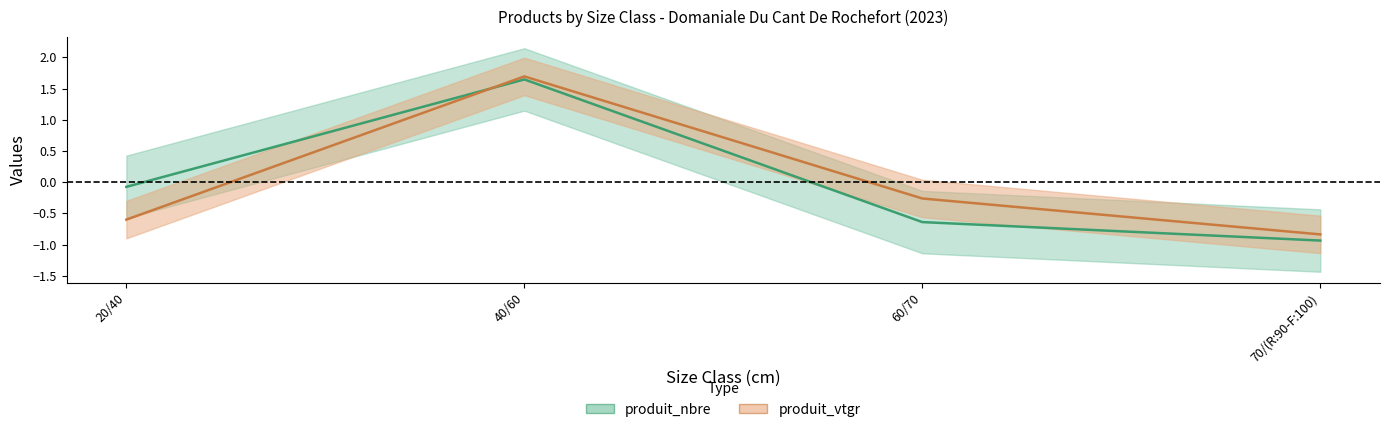

The produit_vtgr series shows -0.6 at 20/40. True or false?

True